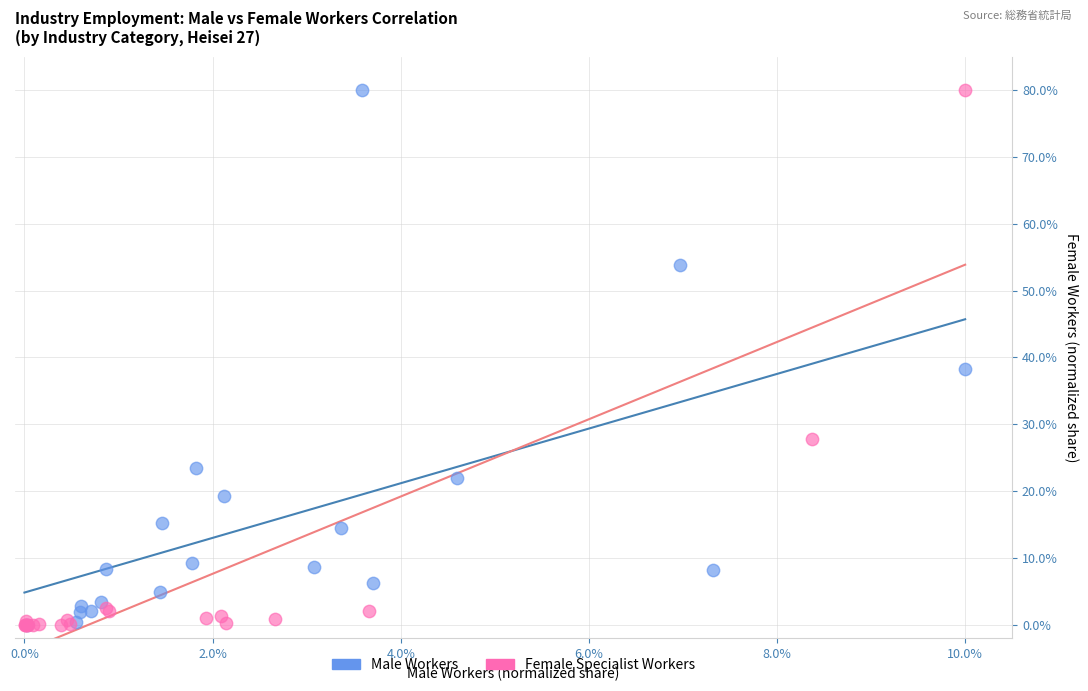

What are all the series names shown in the legend?

Male Workers, Female Specialist Workers